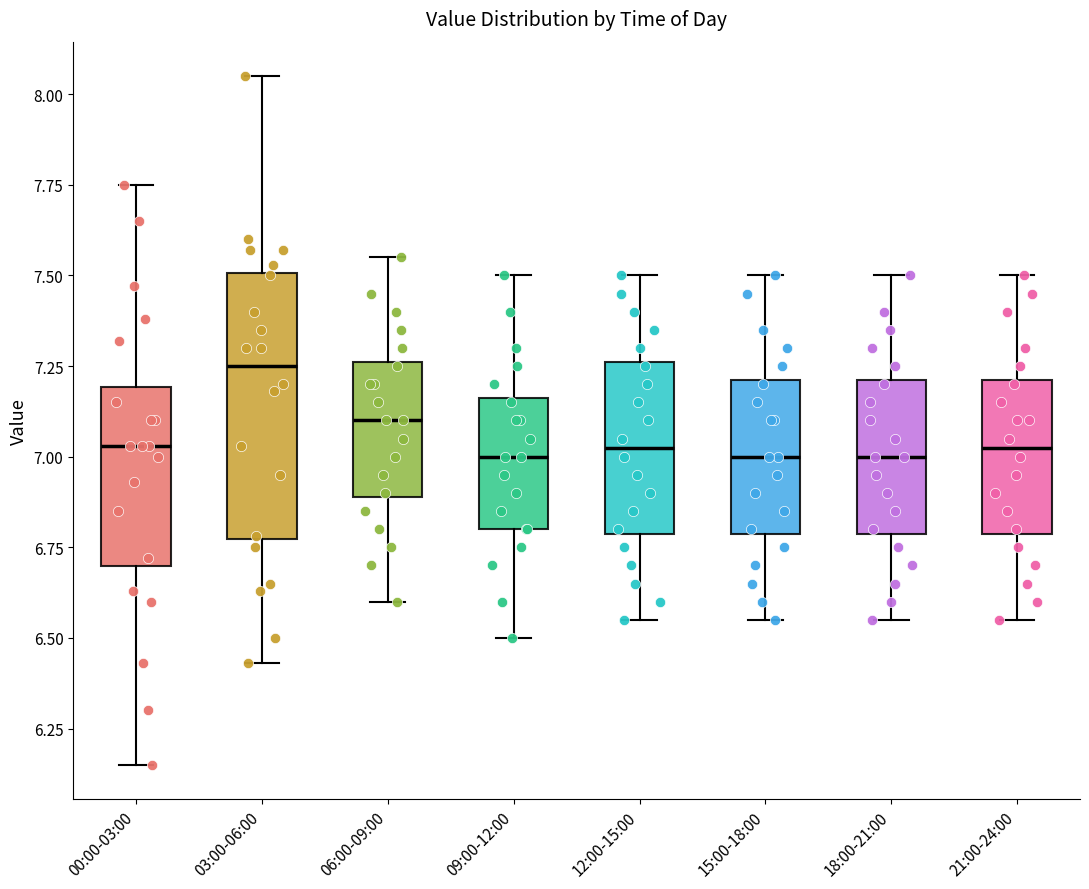

Where is the lower edge of the box for 06:00-09:00 on the y-axis? The values are not printed on the chart, so give them approximately, as read against the axis.

6.90